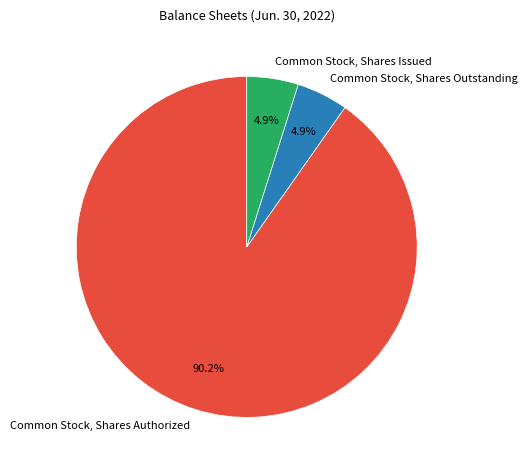

Which slice is the largest?

Common Stock, Shares Authorized